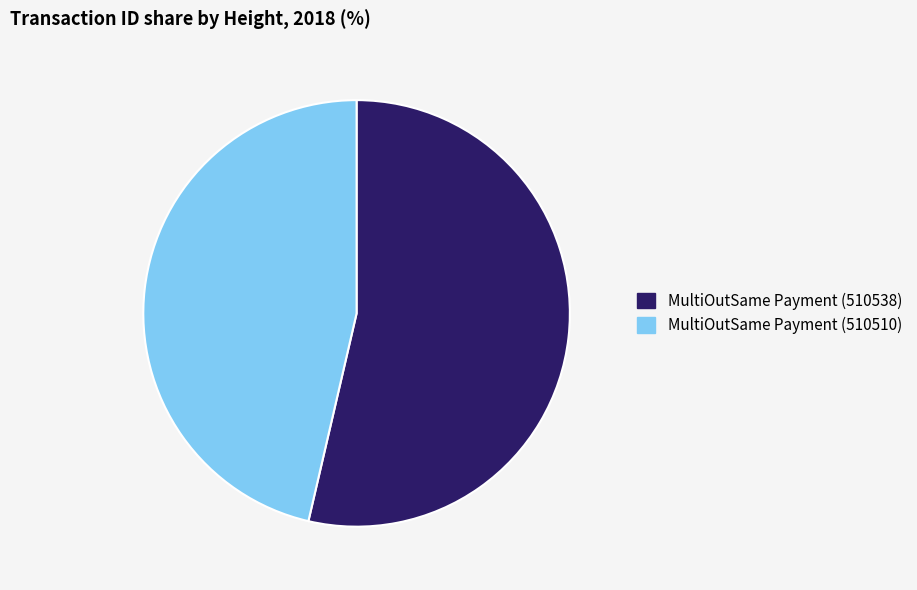

Is there a majority slice in this chart?

Yes